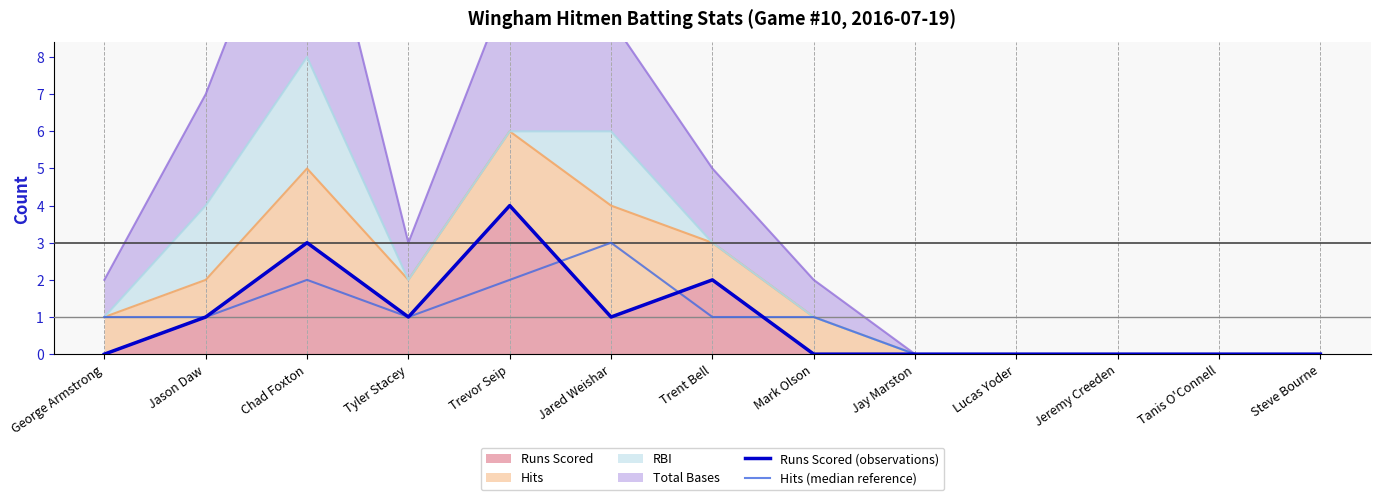

What is the highest value of the Runs Scored (observations) series?

4